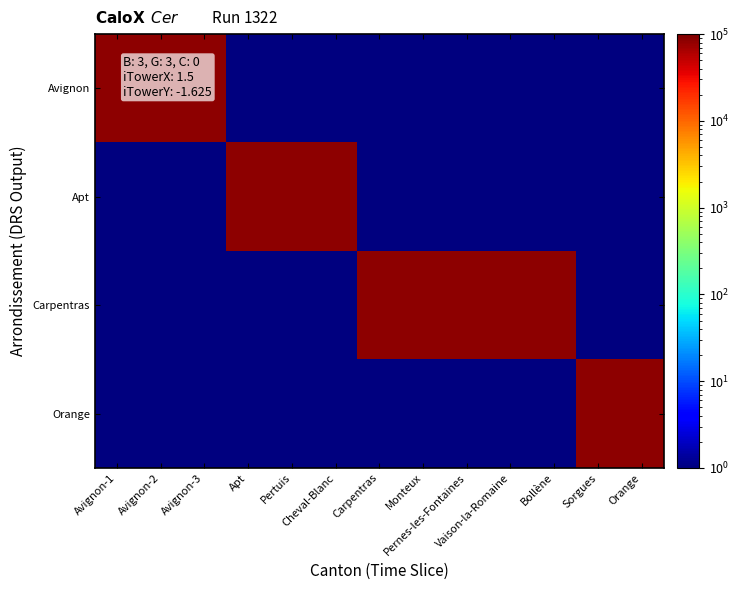

At which category does the chart reach its peak across all series?

Sorgues